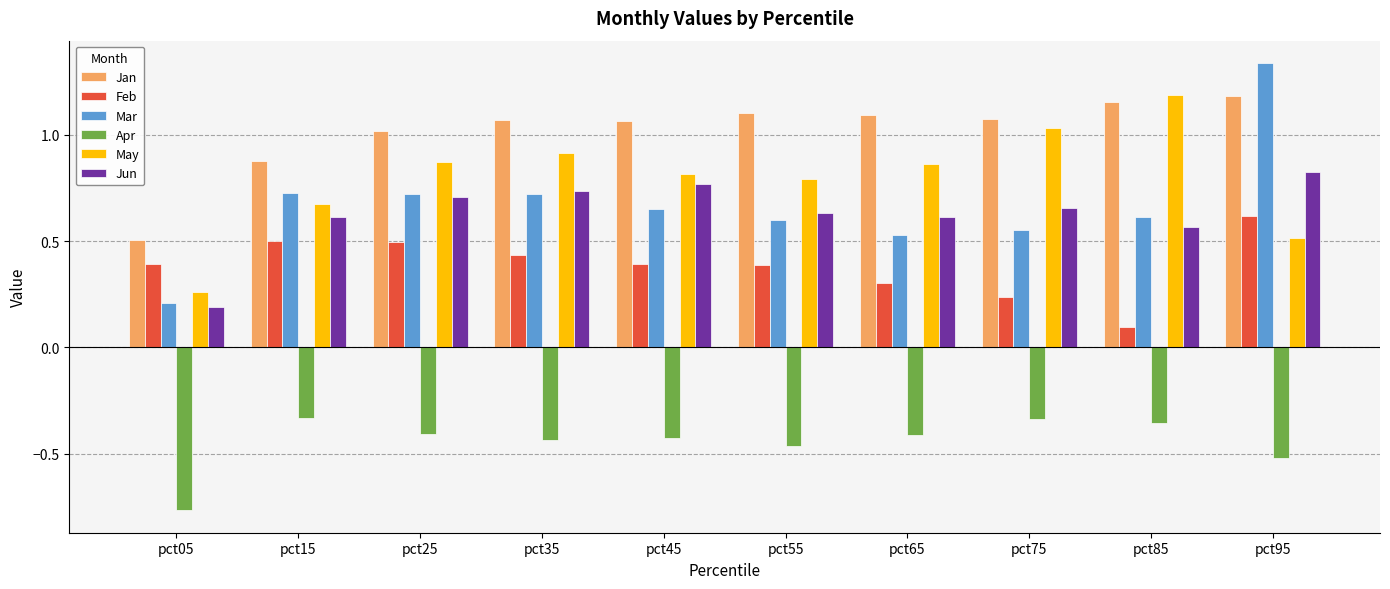

What is the sum of all Feb values?

3.9